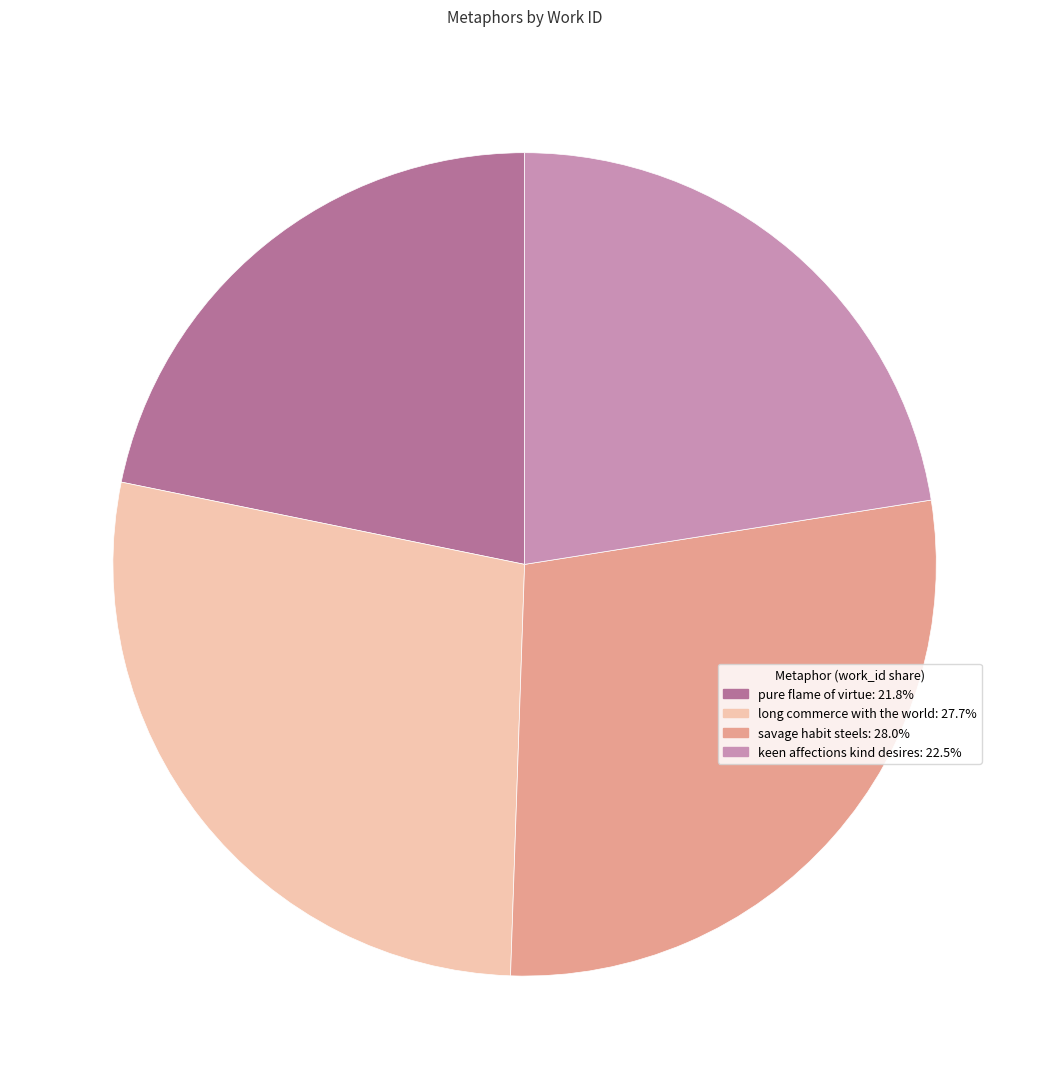

Which has a higher value, long commerce with the world or pure flame of virtue?

long commerce with the world